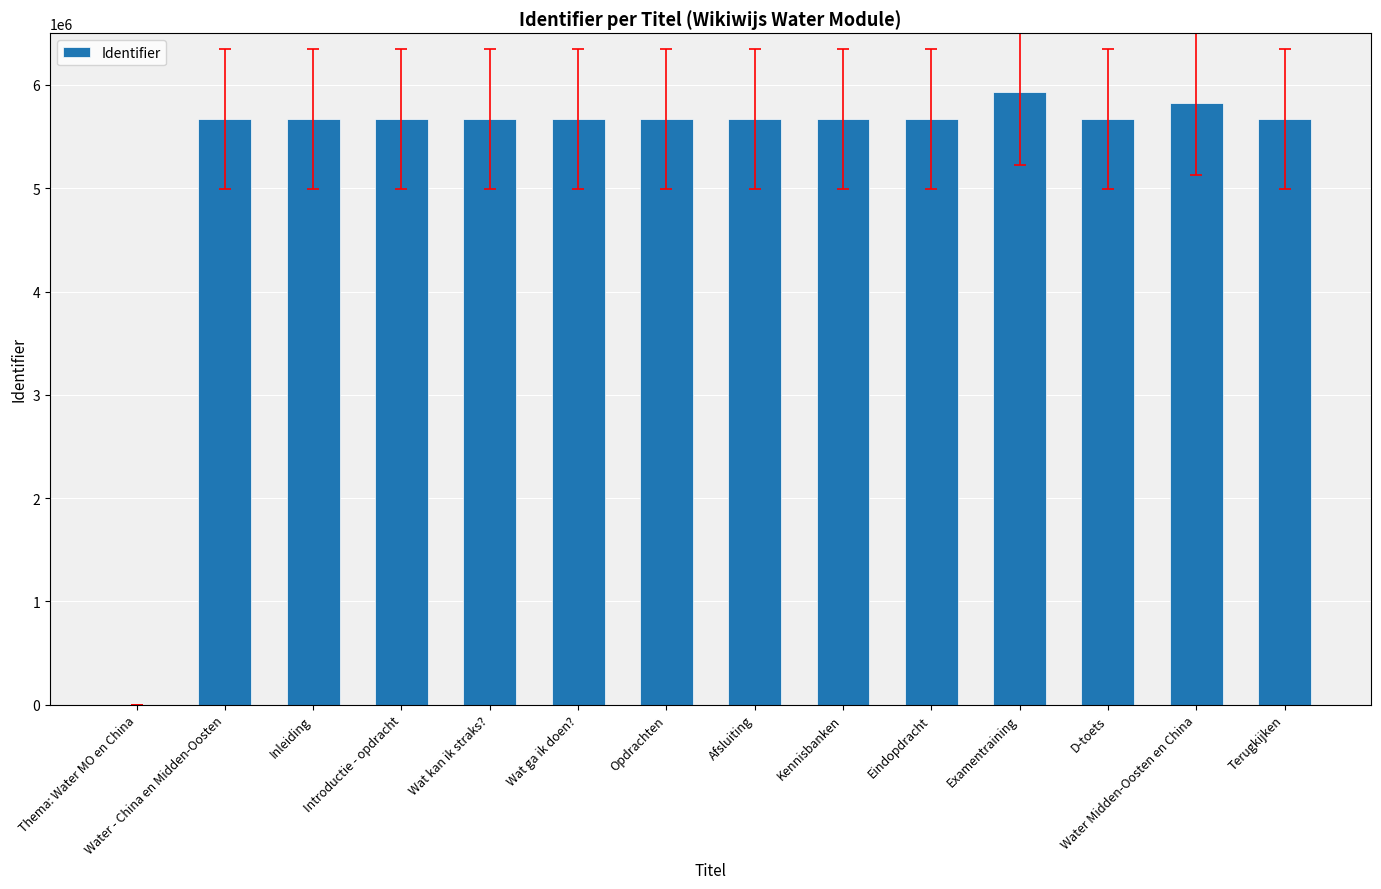

What is the change in value from Thema: Water MO en China to Inleiding?

+5670843